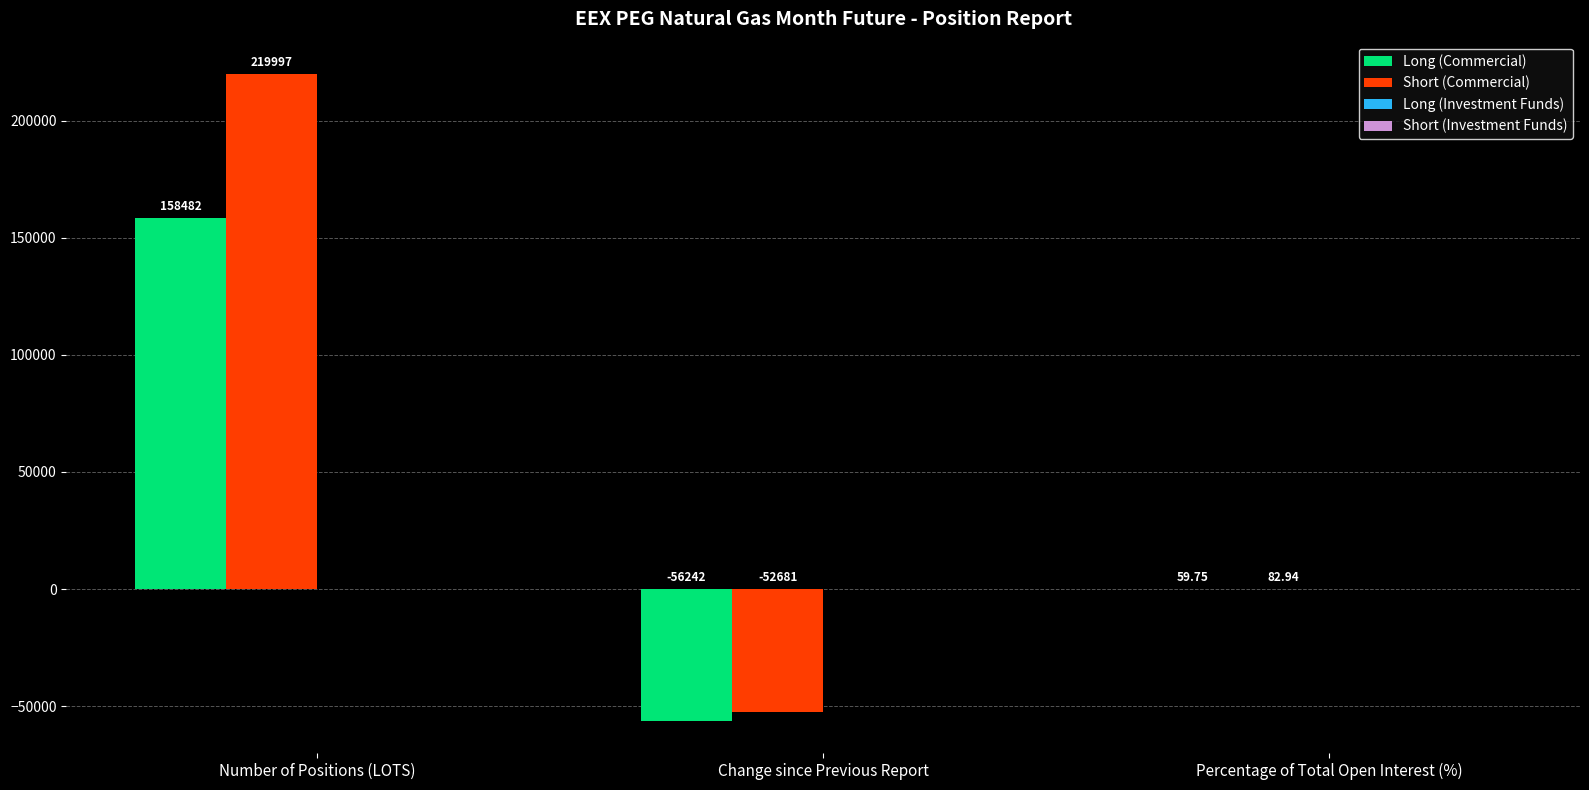

Which series has the widest spread of values?

Short (Commercial)